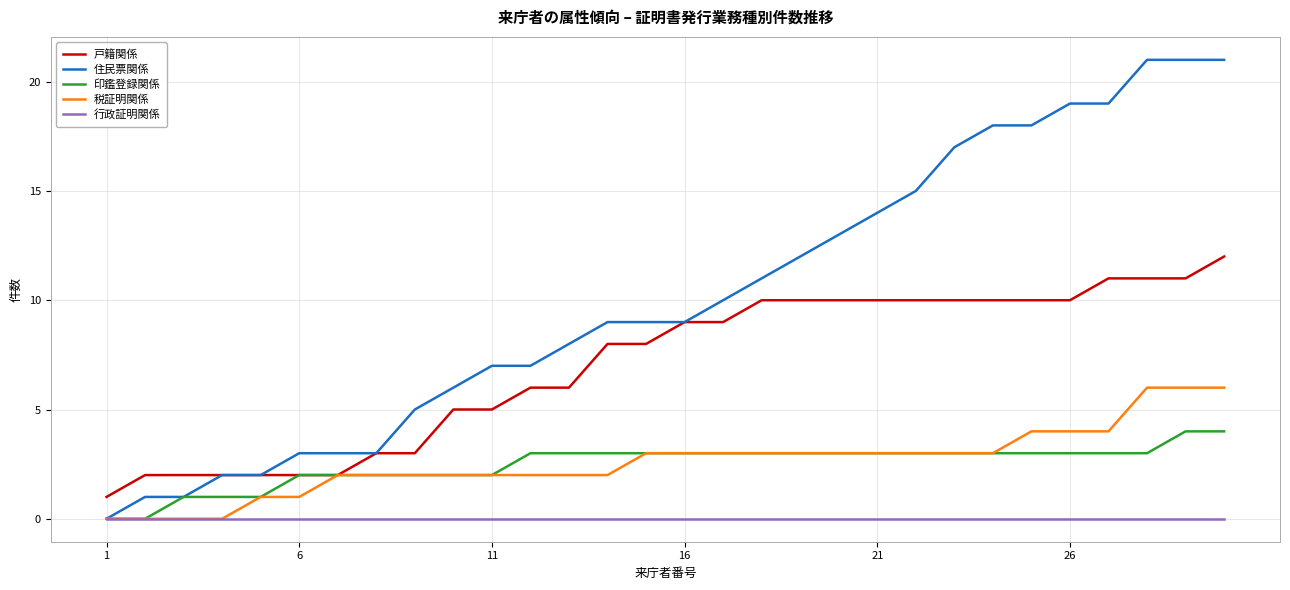

What is the highest value of the 印鑑登録関係 series?

4